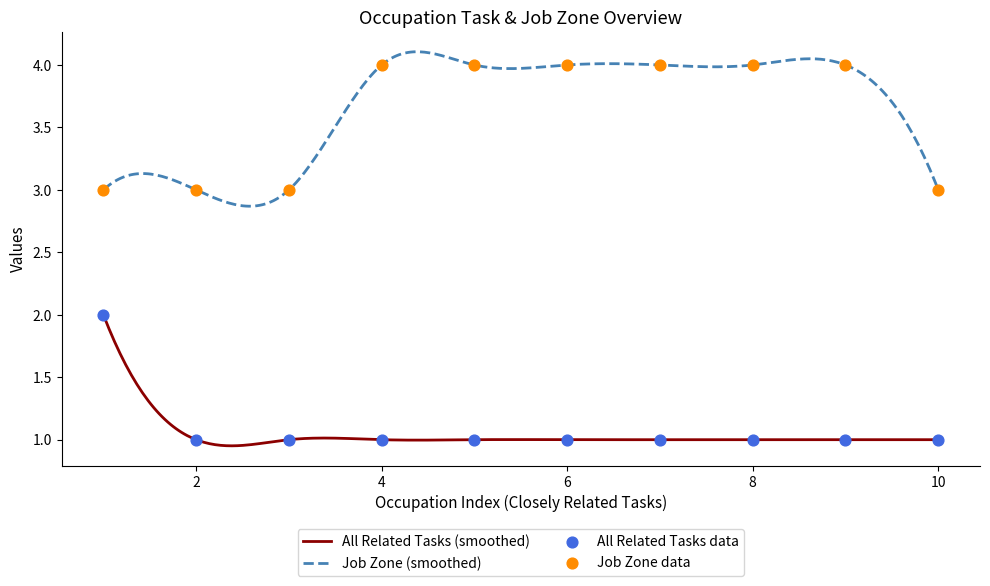

What are all the series names shown in the legend?

All Related Tasks, Job Zone